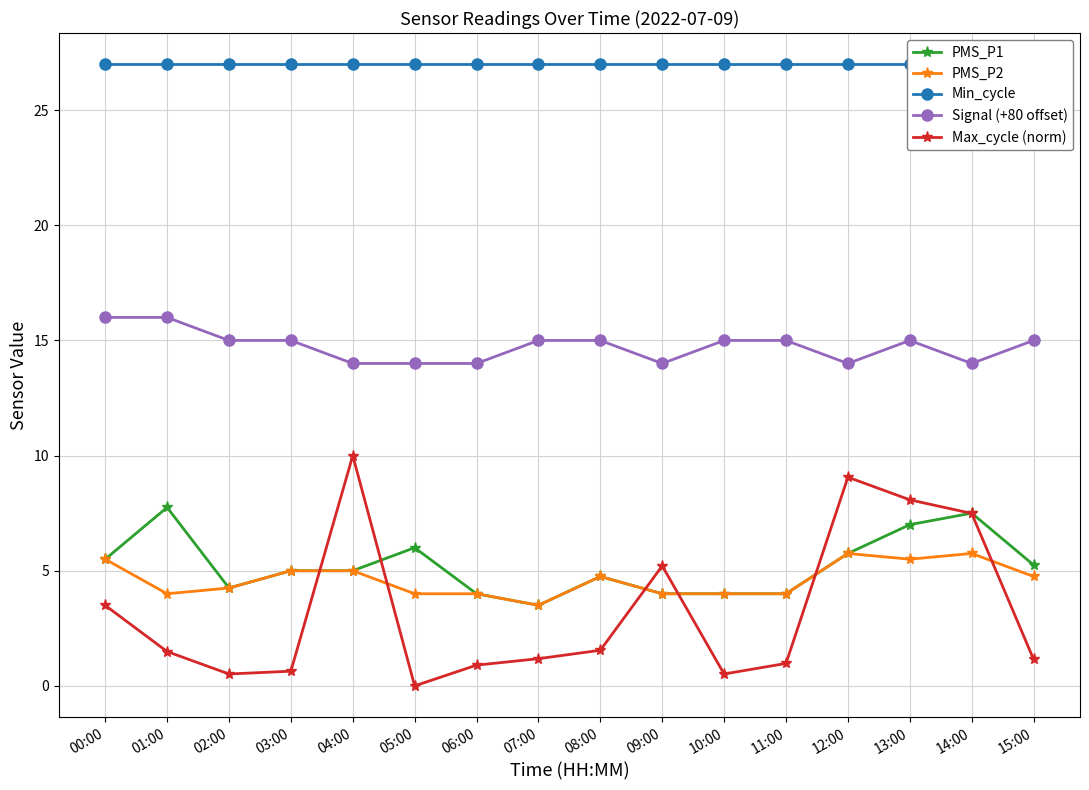

What are all the series names shown in the legend?

PMS_P1, PMS_P2, Min_cycle, Signal (+80 offset), Max_cycle (norm)